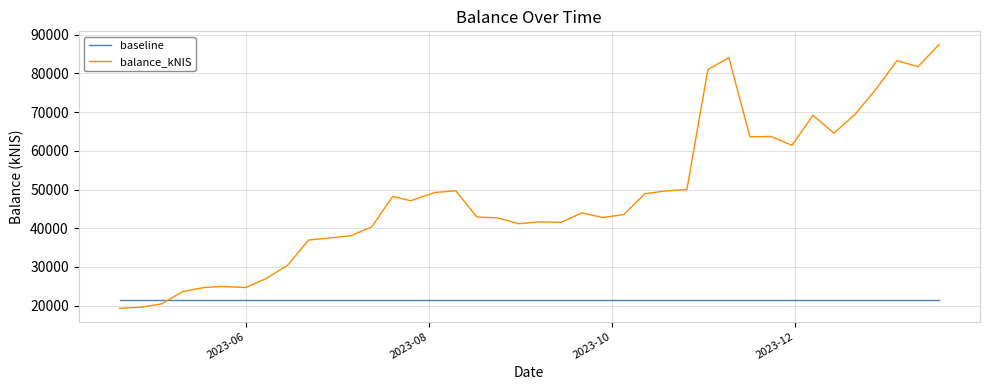

Rank the series by their average value, from highest to lowest.

balance_kNIS, baseline